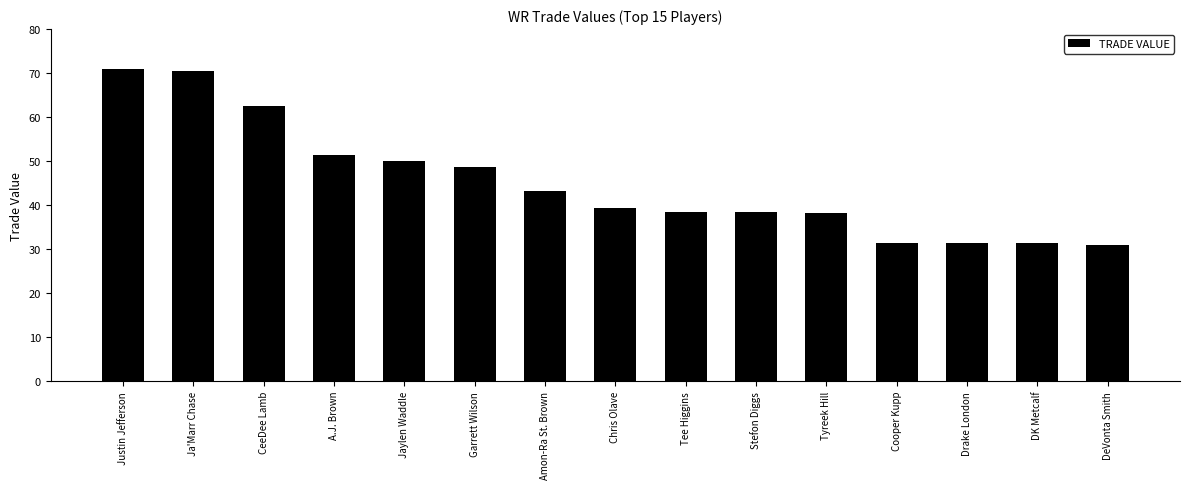

How many data points are less than 39?

7